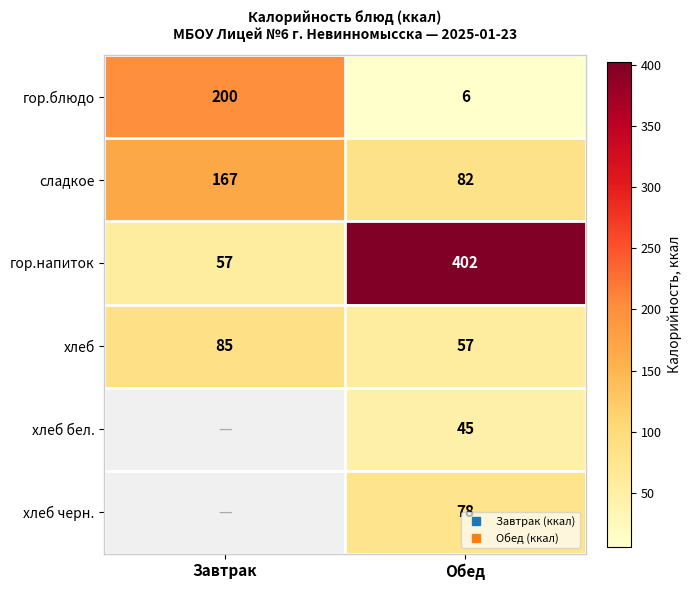

Which series has the widest spread of values?

гор.напиток